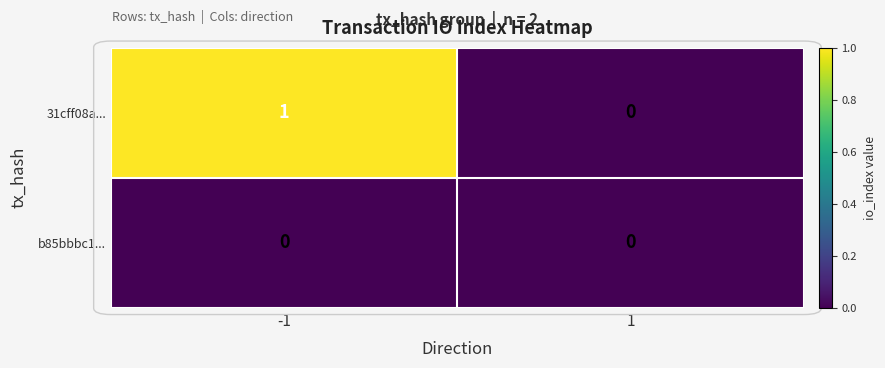

Rank the series at -1 from lowest to highest value.

b85bbbc1..., 31cff08a...